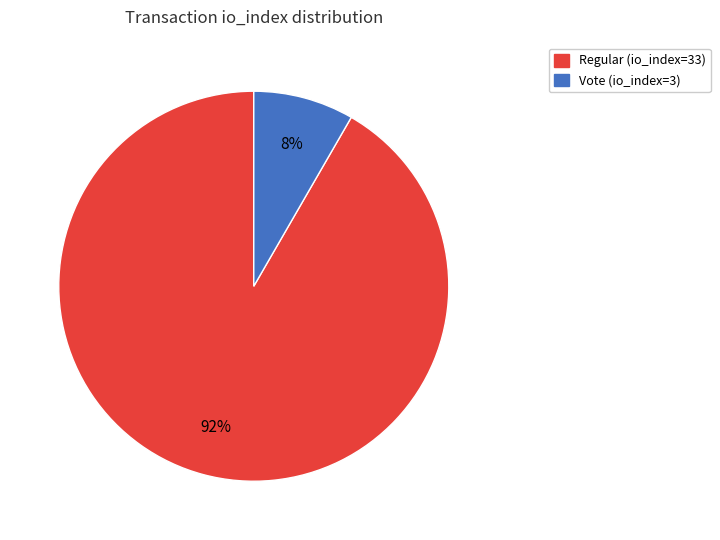

To the nearest percent, what portion does Vote (io_index=3) represent?

8%